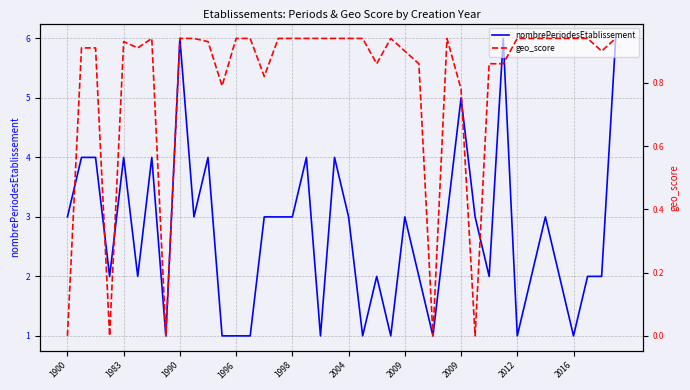

At which label is geo_score closest to 0?

1900